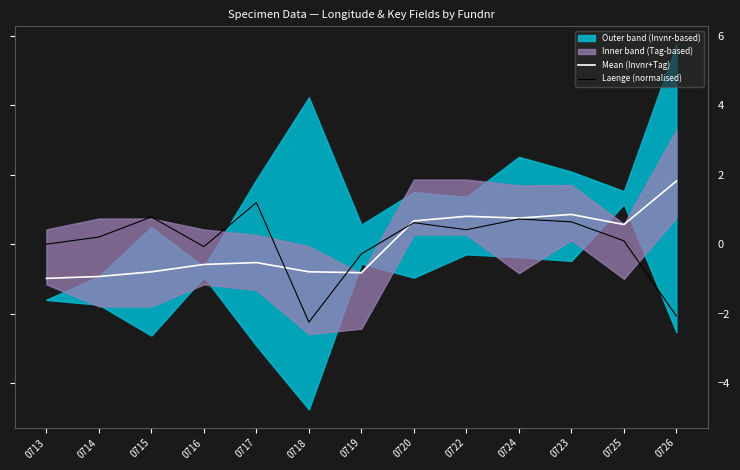

What is the label of the 5th point from the left?

0717